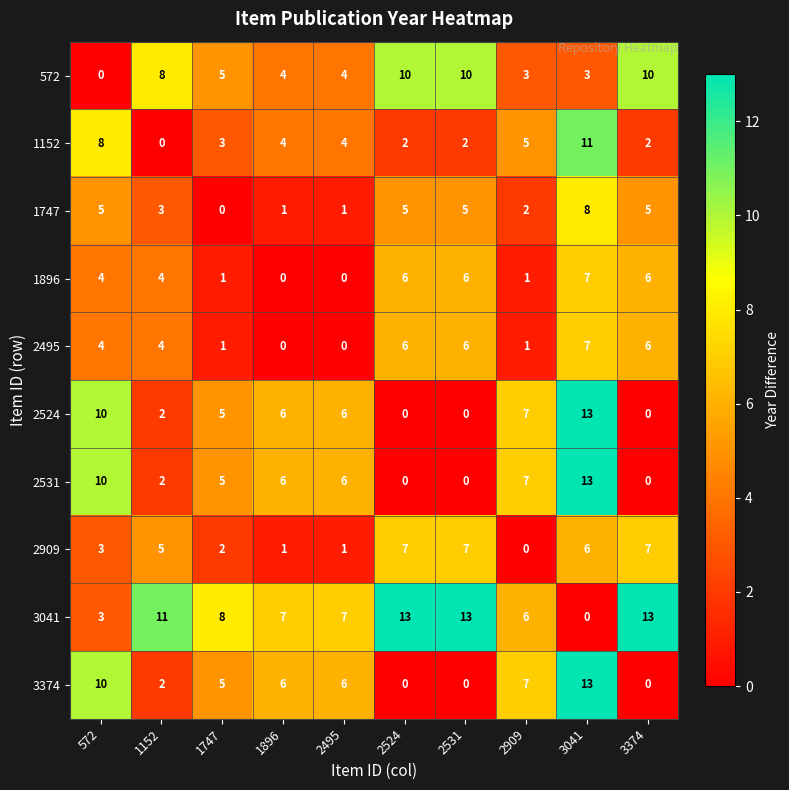

What is the difference between the 3374 values at 3041 and 1896?

7